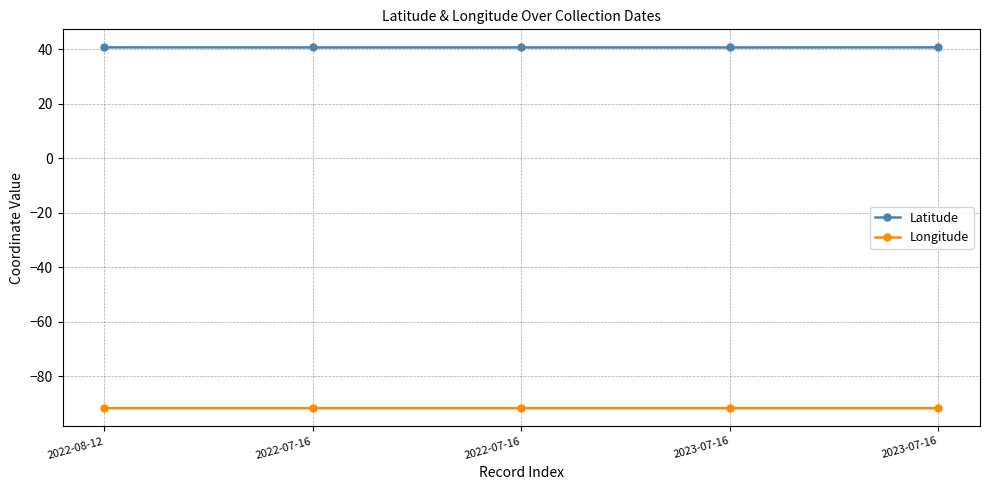

True or false: Latitude and Longitude cross at least once.

False